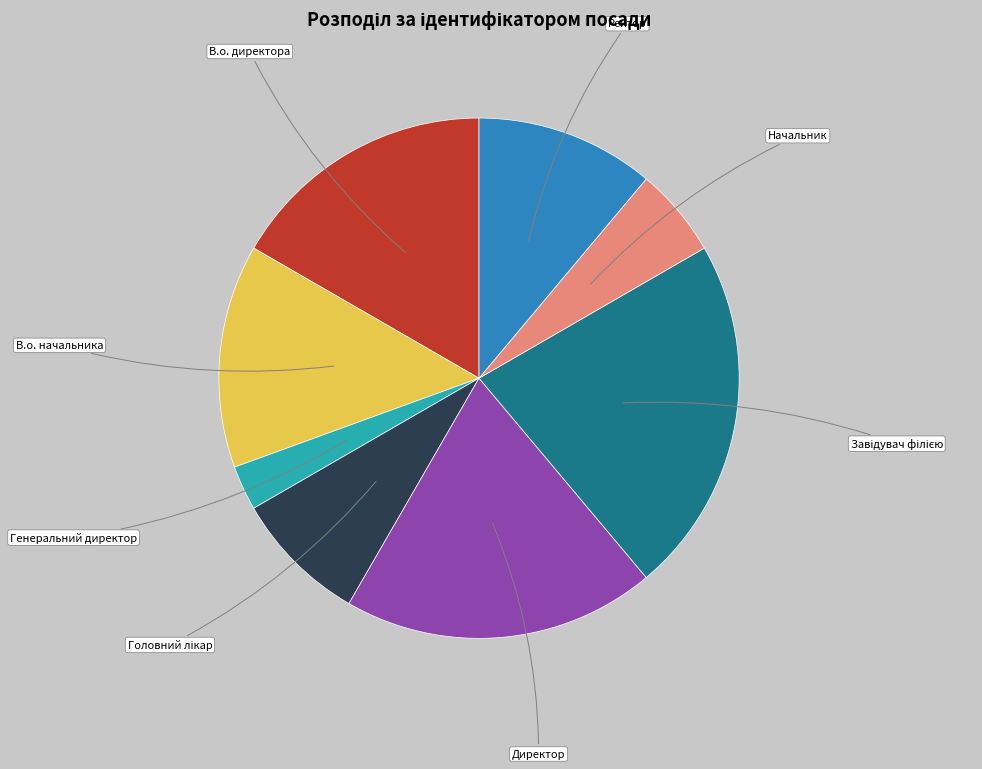

How many slices are in this pie chart?

8